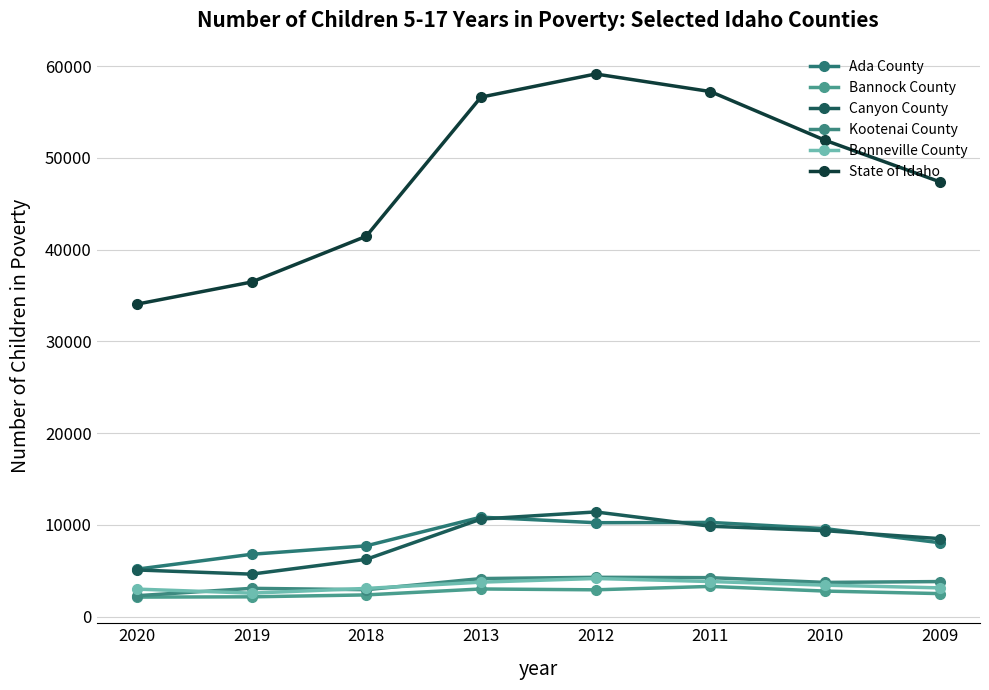

Which has a higher value, 2009 or 2020?

2009